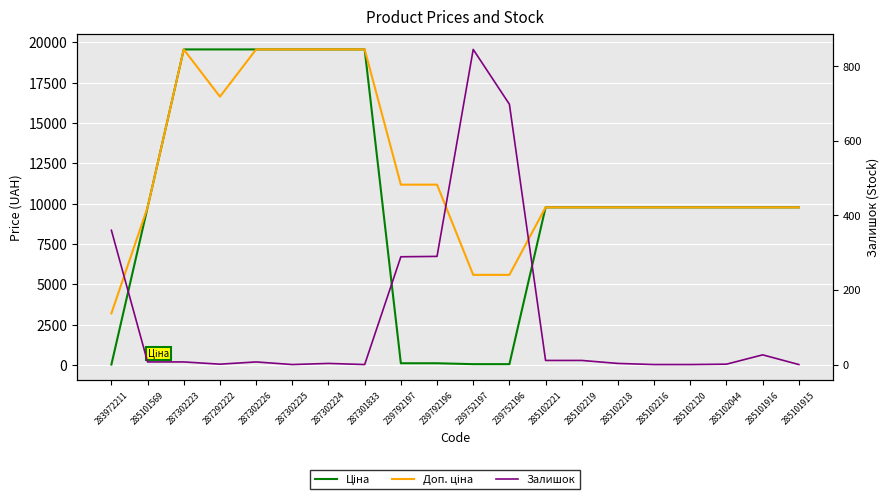

The Залишок series shows 7.0 at 287302226. True or false?

True